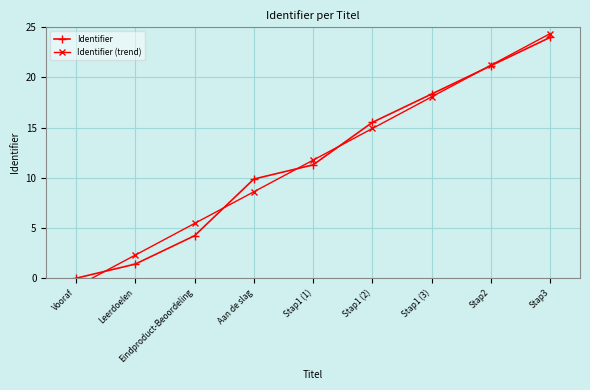

How many lines are shown in the chart?

2